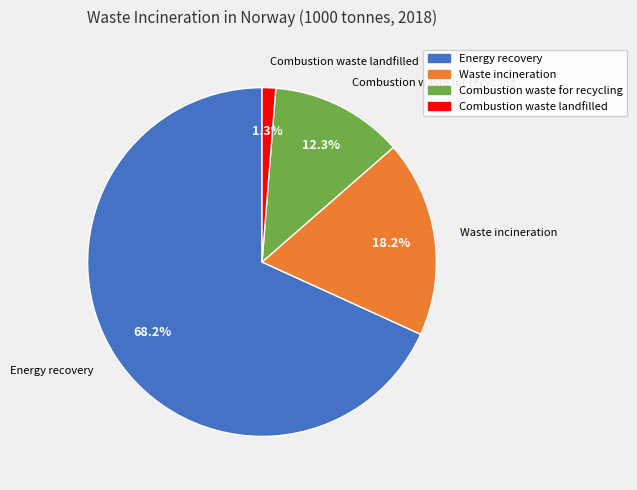

What is the majority slice?

Energy recovery